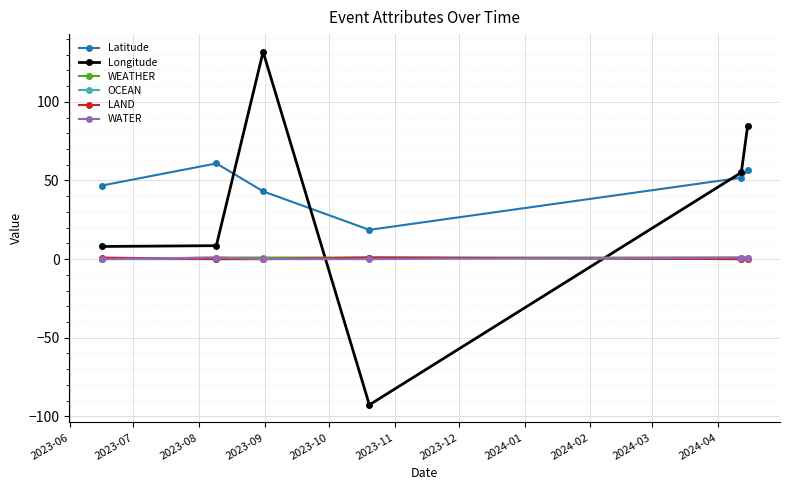

True or false: OCEAN and Latitude cross at least once.

False